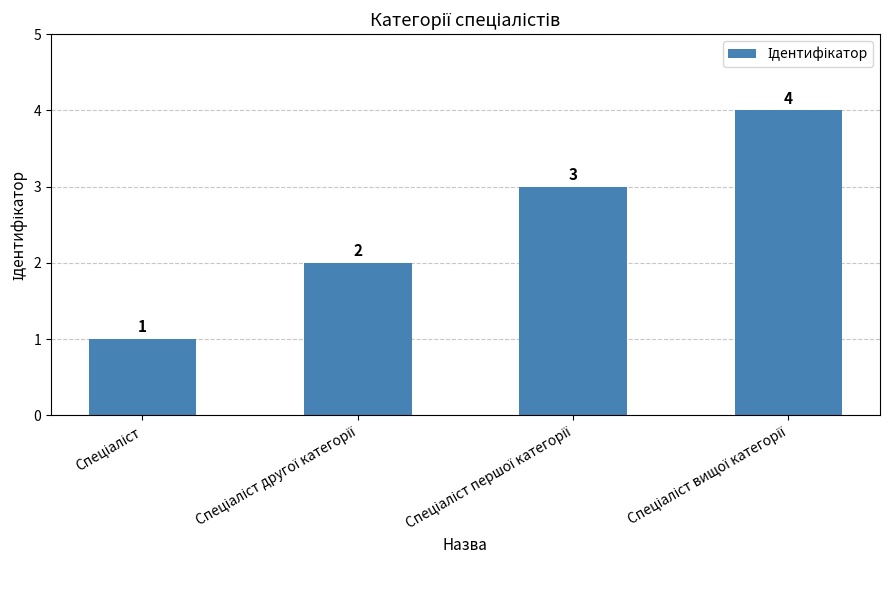

Count the values in the range 2 to 4.

3